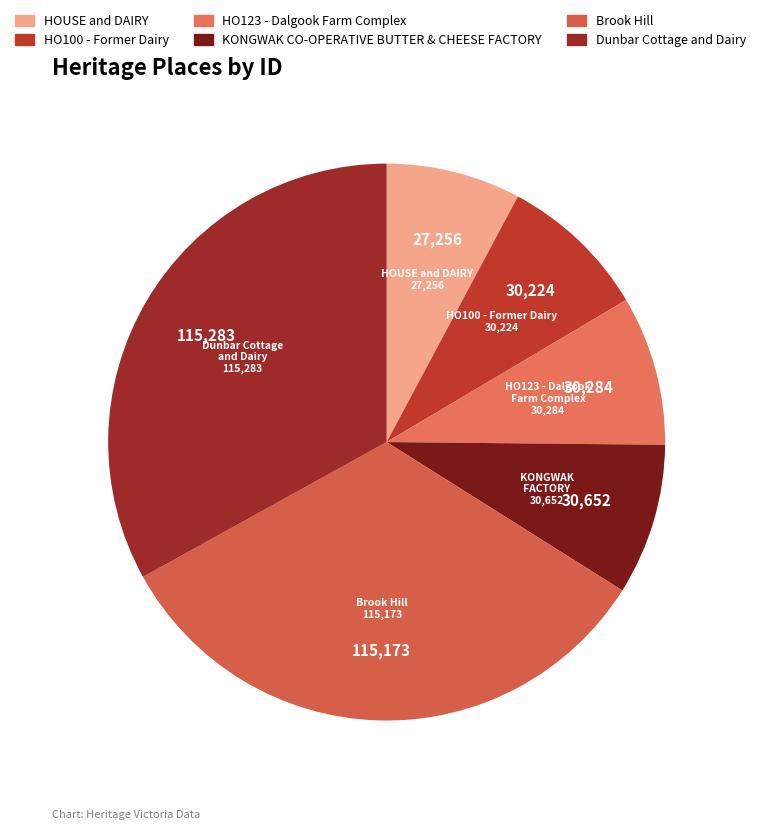

The Brook Hill slice represents 33% of the pie. True or false?

True